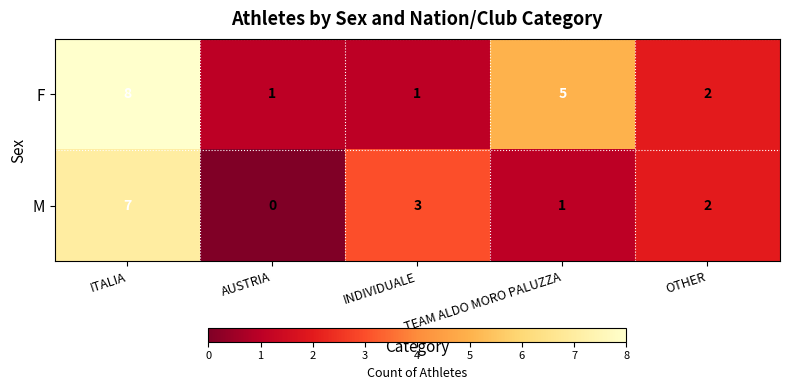

Rank the series by their maximum value, from lowest to highest.

M, F